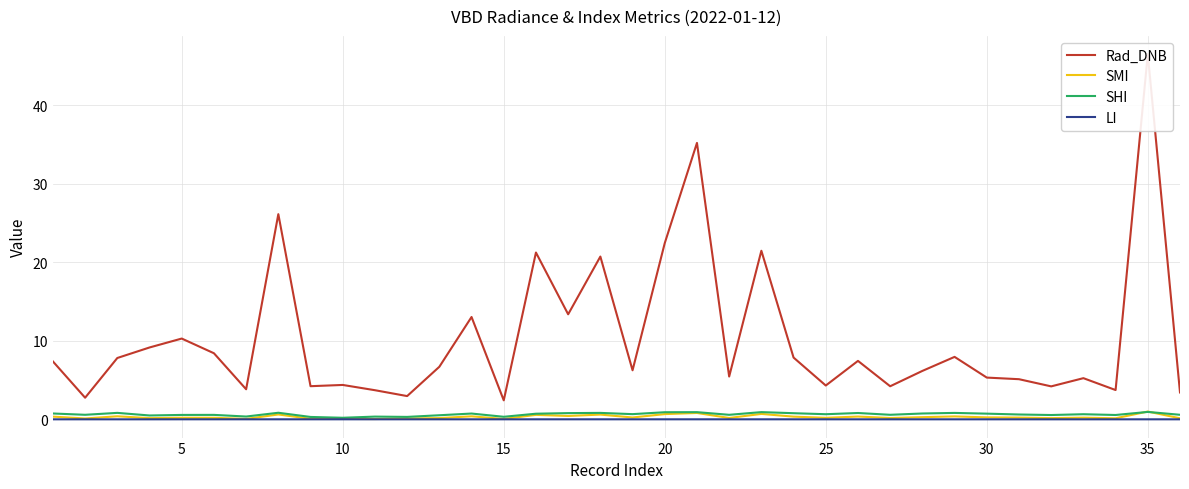

Is the value of SHI at 17 greater than the value of Rad_DNB at 5?

No